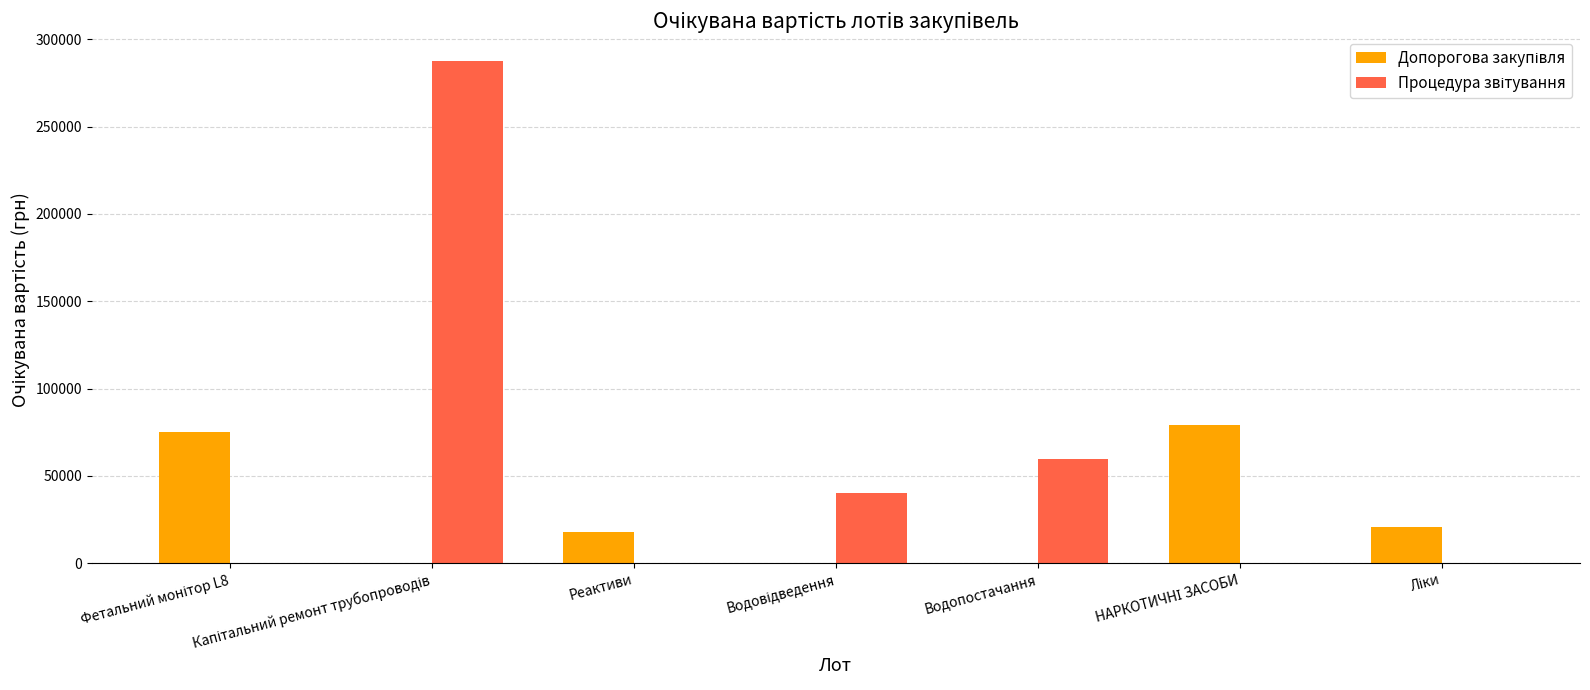

What is the total value across all series at Реактиви?

18200